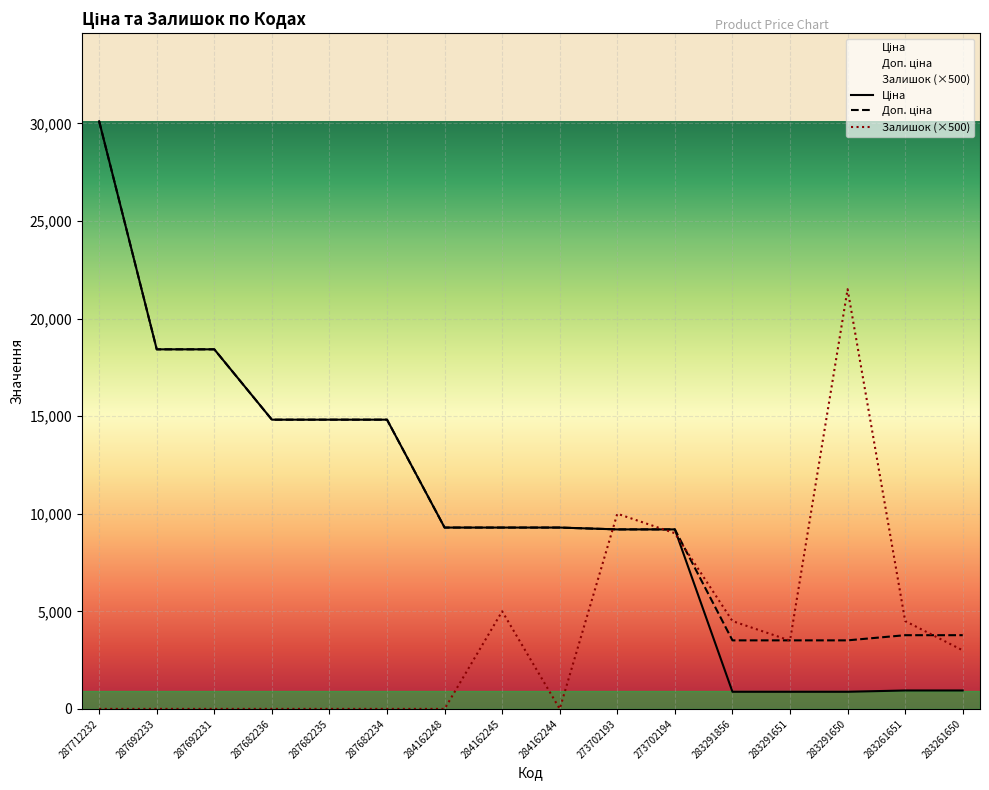

Which category has the highest value in the Доп. ціна series?

287712232